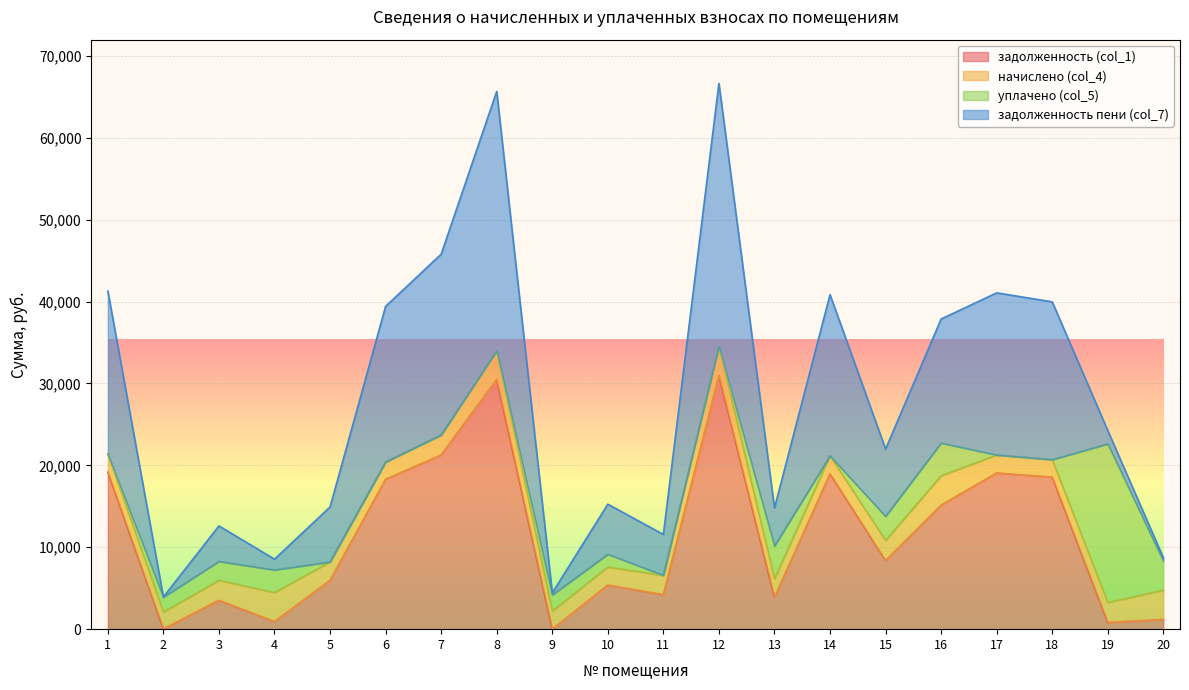

At which category is the sum across all series the highest?

12